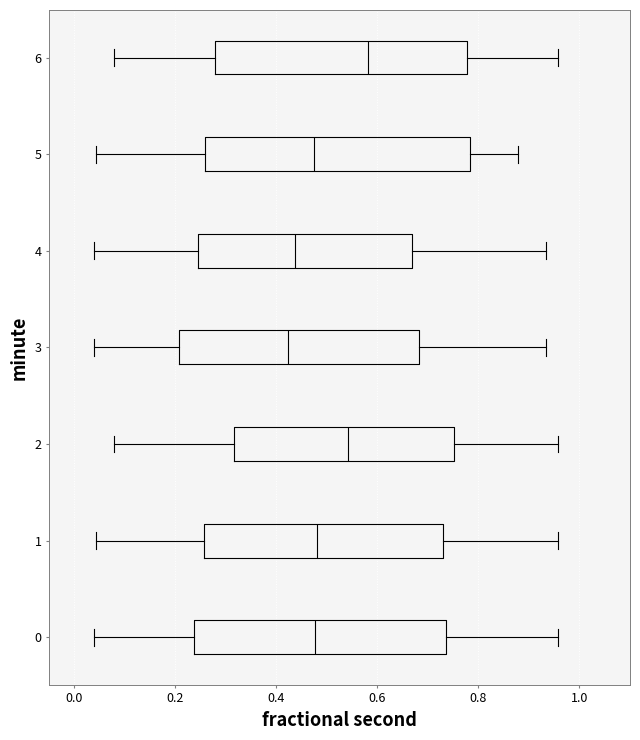

Reading bottom to top, transcribe this box plot: for each box, give where its median line is, the range the box spans, and where its two whiskers end, as read against the x-axis. The values are not printed on the chart, so give them approximately, as read against the axis.

0: median 0.48, box 0.24 to 0.74, whiskers 0.04 to 0.96
1: median 0.48, box 0.26 to 0.72, whiskers 0.04 to 0.96
2: median 0.54, box 0.32 to 0.76, whiskers 0.08 to 0.96
3: median 0.42, box 0.20 to 0.68, whiskers 0.04 to 0.94
4: median 0.44, box 0.24 to 0.66, whiskers 0.04 to 0.94
5: median 0.48, box 0.26 to 0.78, whiskers 0.04 to 0.88
6: median 0.58, box 0.28 to 0.78, whiskers 0.08 to 0.96